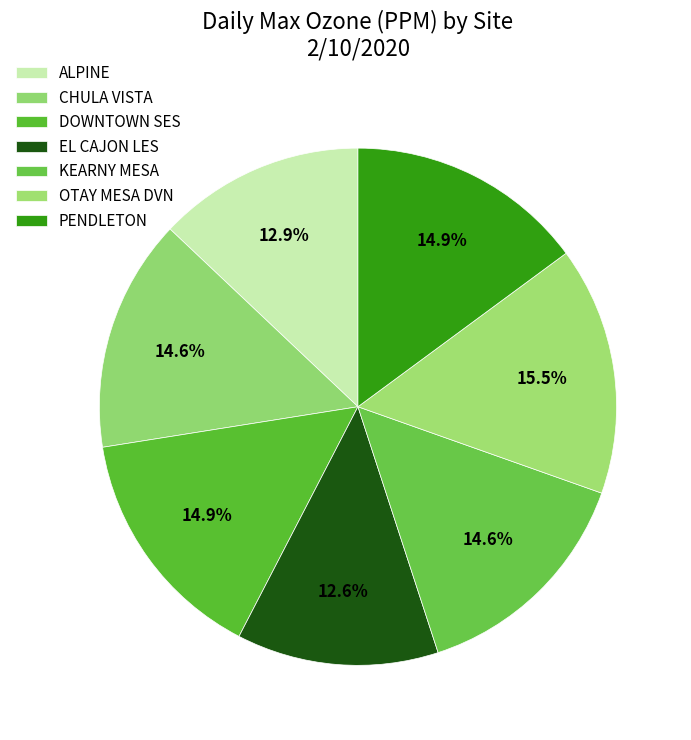

What is the smallest slice in the pie chart?

EL CAJON LES